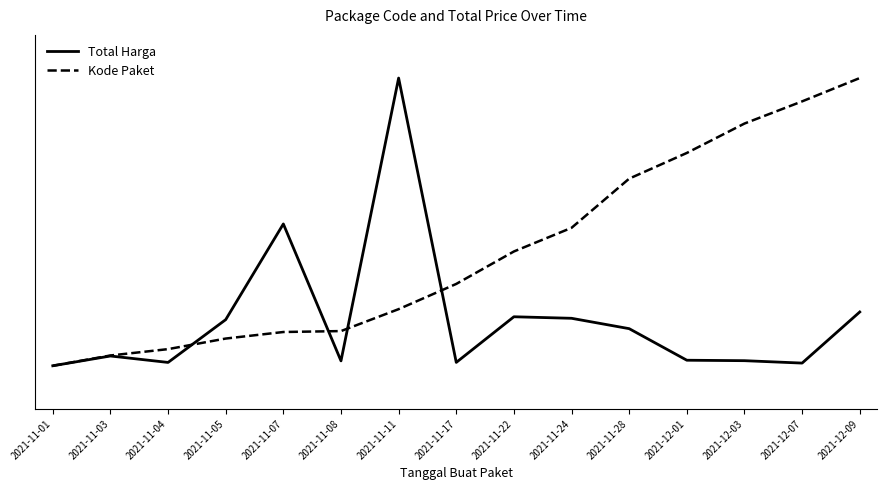

True or false: Total Harga has a value of 0.0 at 2021-11-04.

True